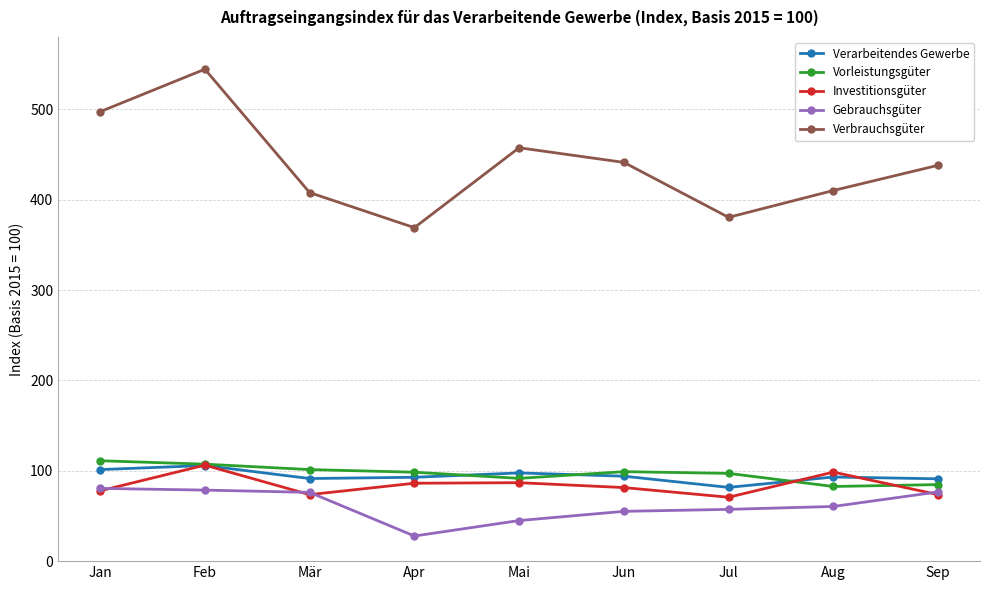

What is the average value of the Investitionsgüter series?

83.9